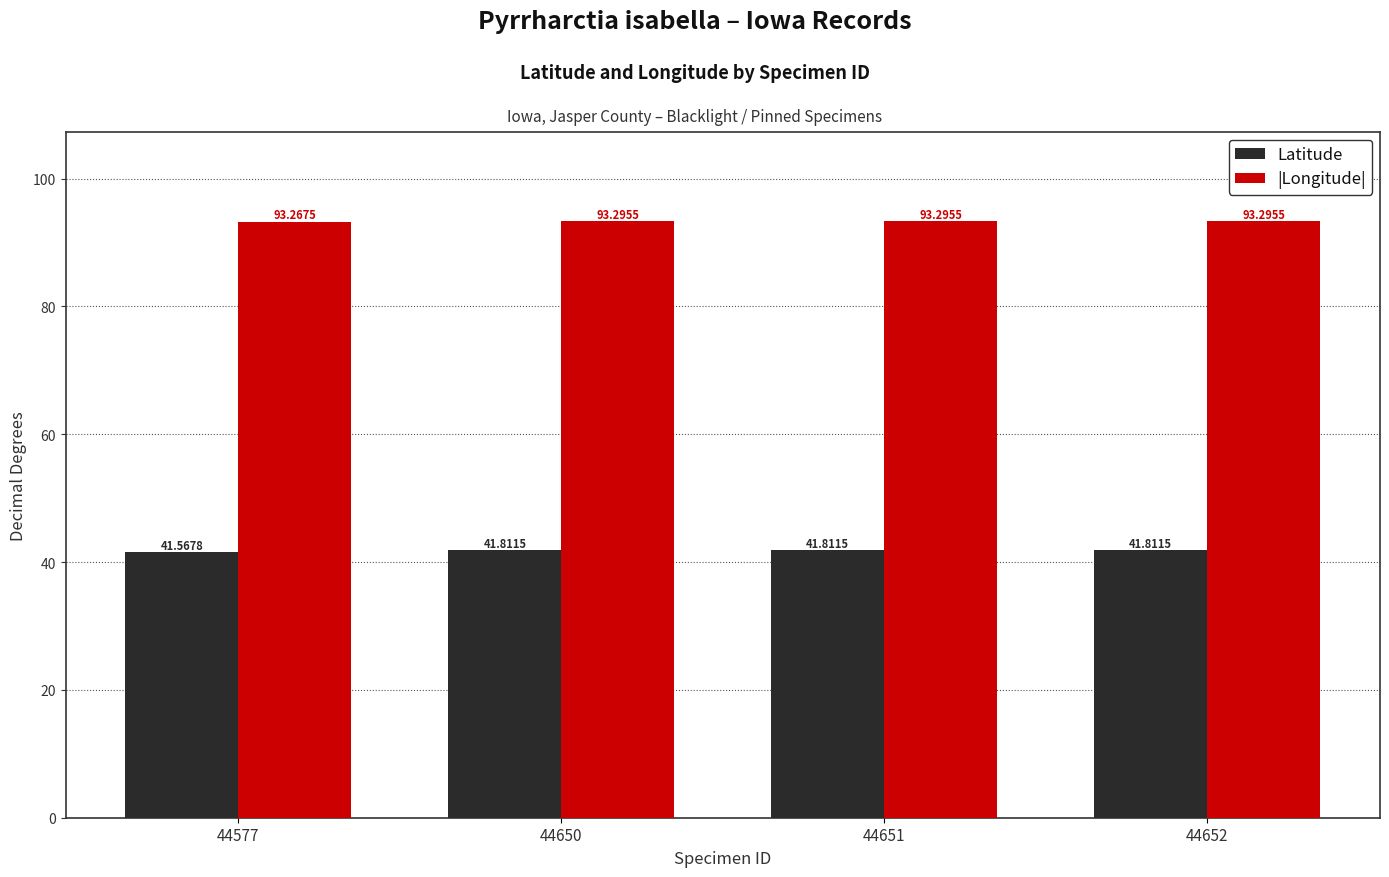

What is the maximum value shown in the chart?

93.3